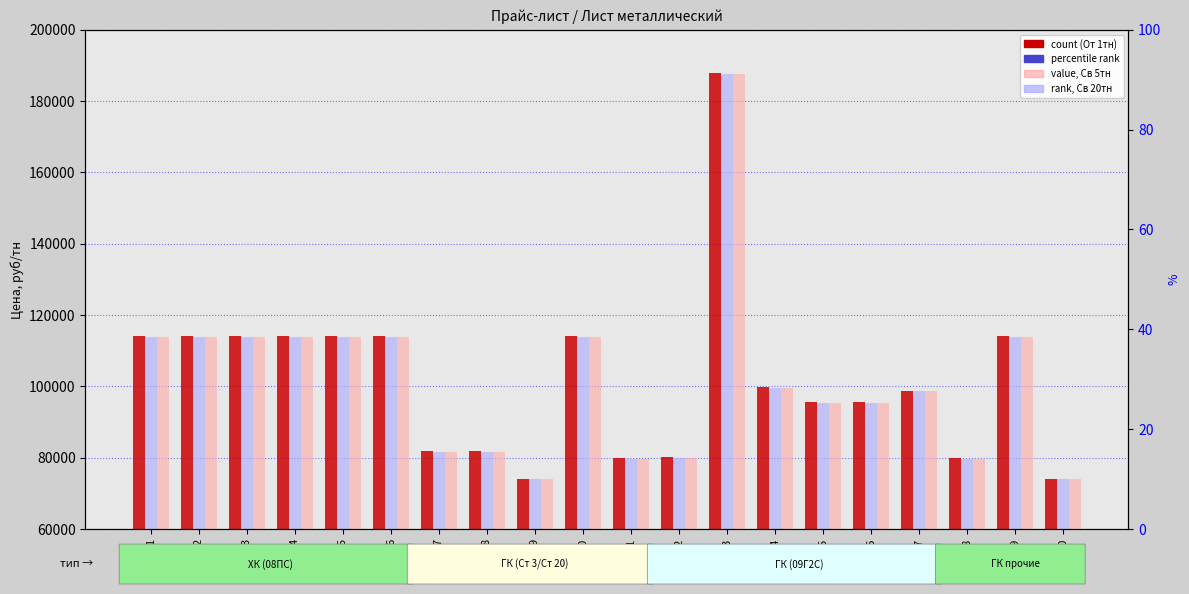

How many bars are there in total?

60